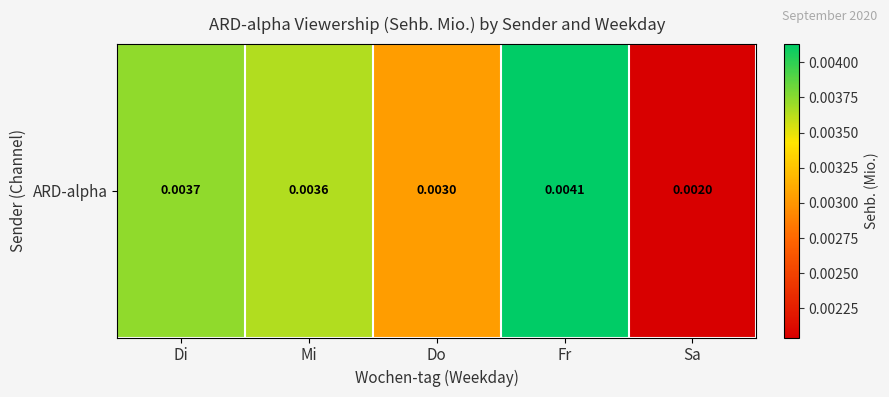

List the labels in order of value, smallest first.

Sa, Do, Mi, Di, Fr